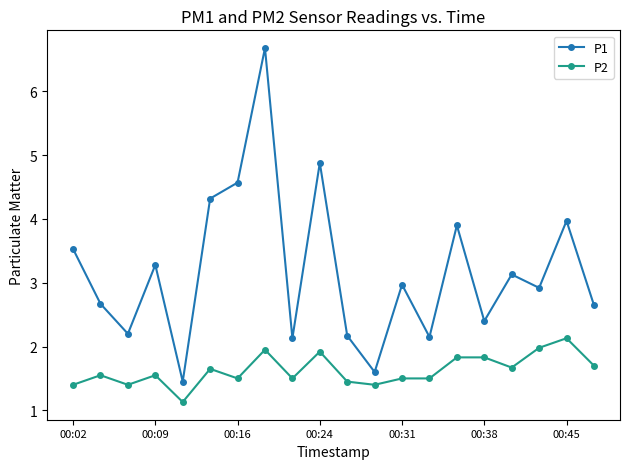

What is the value of the P2 point at the 14th from the left?

1.5